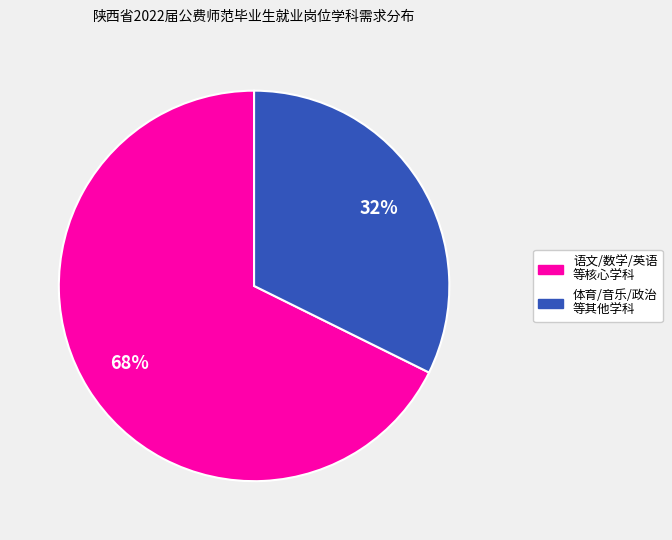

To the nearest percent, what is the average slice percentage?

50%